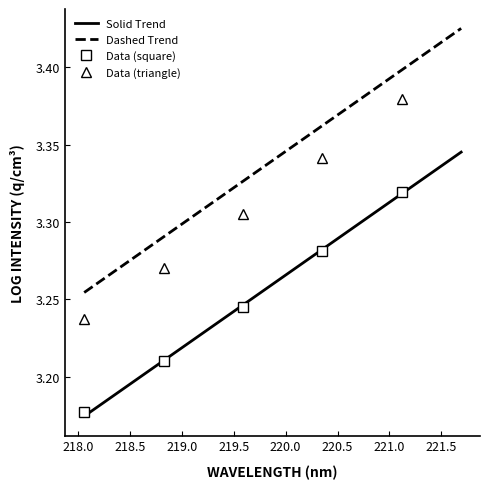

The chart shows a value of 0.8 at 220.3533. True or false?

False